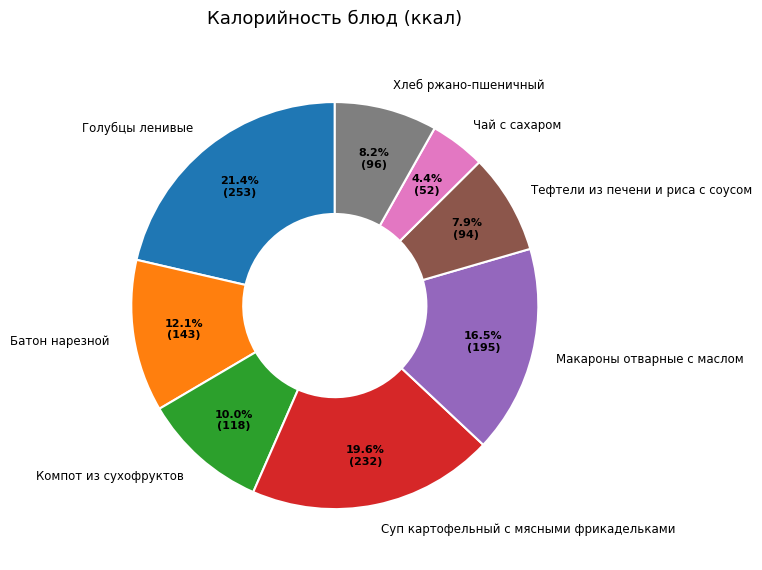

What portion of the pie excludes Тефтели из печени и риса с соусом?

92.1%